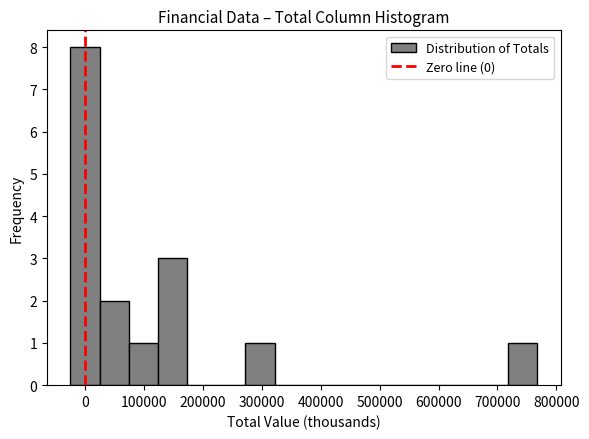

How tall is the bar that spans -20000 to 20000 on the x-axis? Neither the bar edges nor the heights are printed on the chart, so give them approximately, as read against the axes.

8